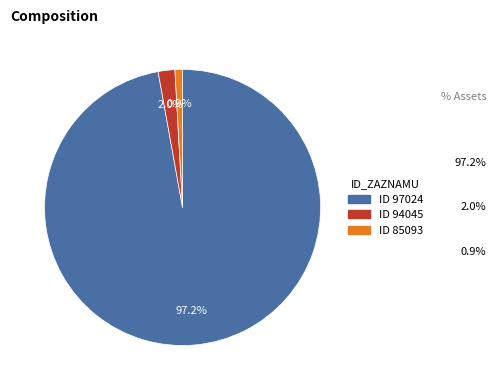

Does any single category account for the majority?

Yes